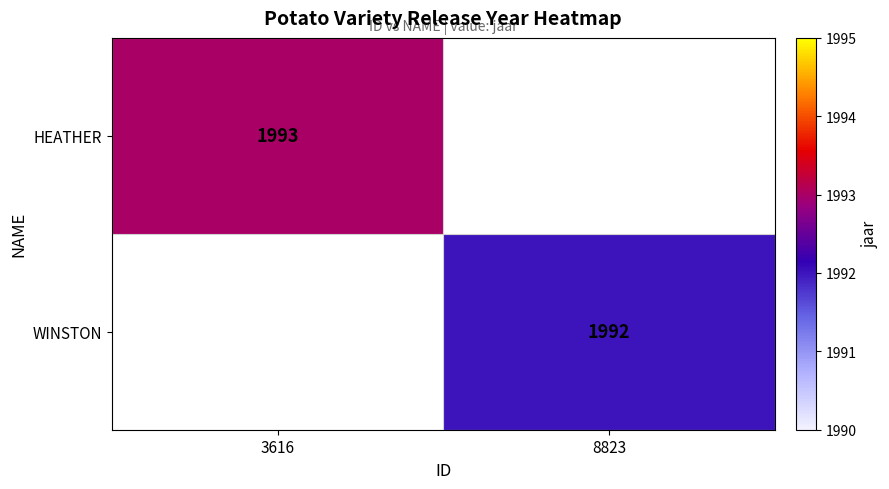

Is the value of HEATHER at 3616 greater than the value of WINSTON at 8823?

Yes